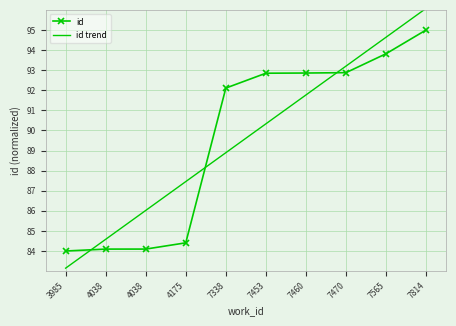

What are all the series names shown in the legend?

id, id trend